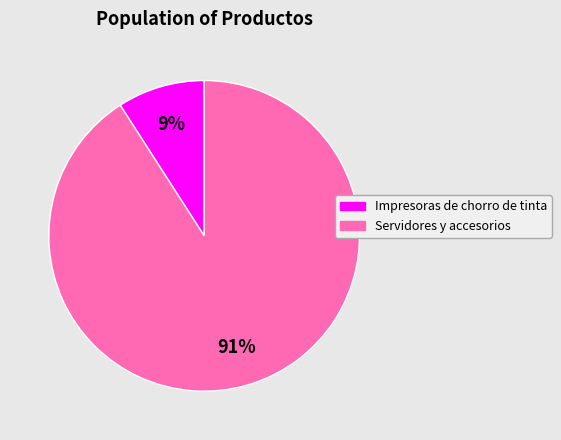

Which has a higher value, Servidores y accesorios or Impresoras de chorro de tinta?

Servidores y accesorios